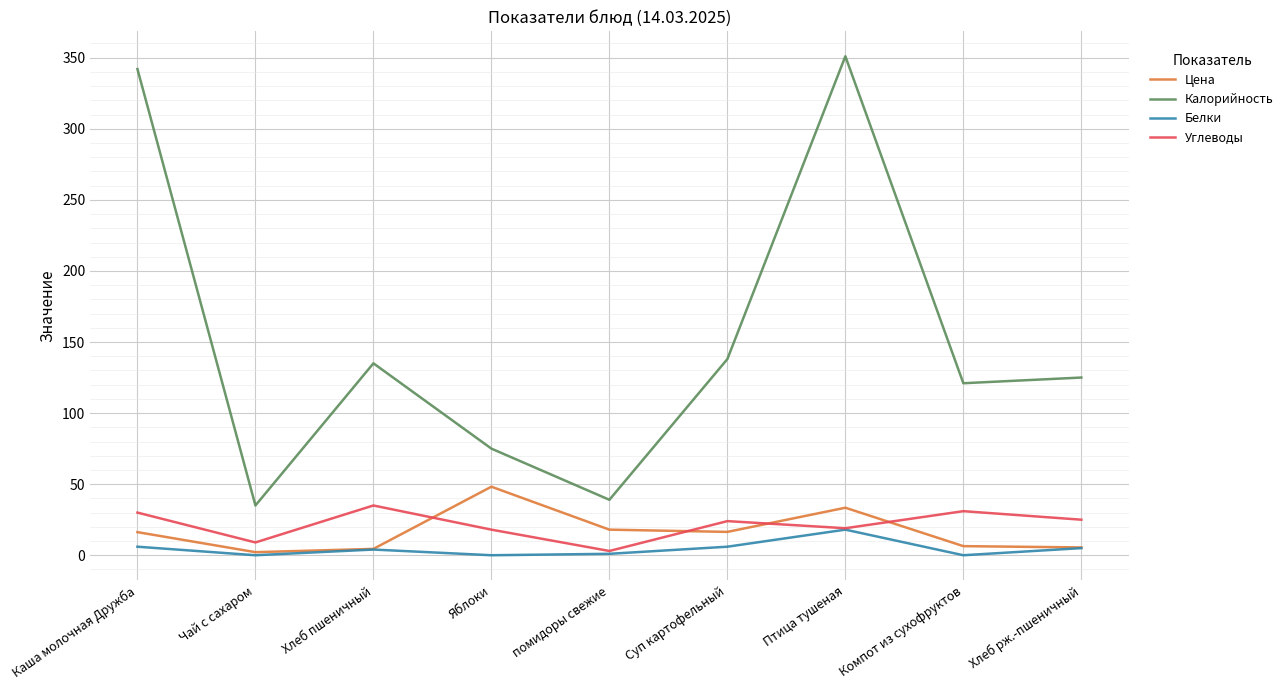

Rank the series at Компот из сухофруктов from lowest to highest value.

Белки, Цена, Углеводы, Калорийность